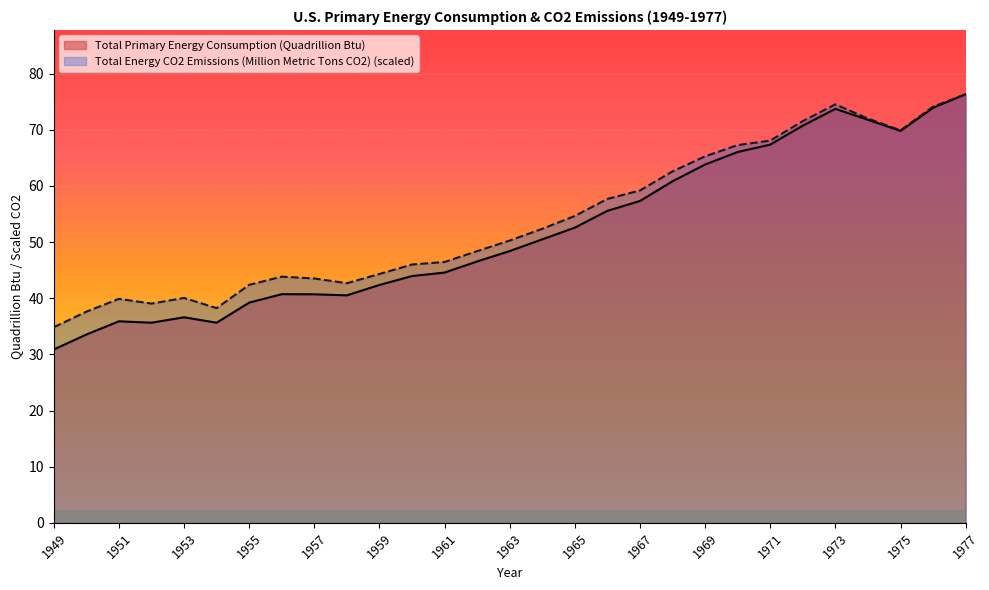

True or false: Total Primary Energy Consumption (Quadrillion Btu) and Total Energy CO2 Emissions (Million Metric Tons CO2) cross at least once.

False